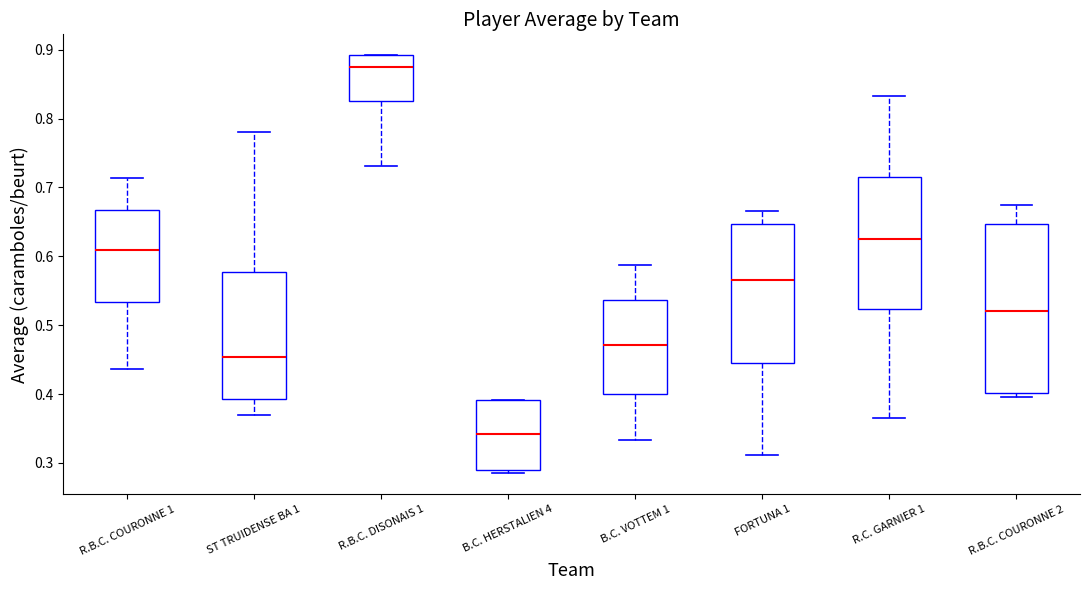

Reading left to right, read every box against the y-axis: the position of its median line, the range the box covers, and the ends of its whiskers. The values are not printed on the chart, so give them approximately, as read against the axis.

R.B.C. COURONNE 1: median 0.61, box 0.53 to 0.67, whiskers 0.44 to 0.71
ST TRUIDENSE BA 1: median 0.45, box 0.39 to 0.58, whiskers 0.37 to 0.78
R.B.C. DISONAIS 1: median 0.87, box 0.83 to 0.89, whiskers 0.73 to 0.89
B.C. HERSTALIEN 4: median 0.34, box 0.29 to 0.39, whiskers 0.29 (just below the box's lower edge) to 0.39
B.C. VOTTEM 1: median 0.47, box 0.40 to 0.54, whiskers 0.33 to 0.59
FORTUNA 1: median 0.57, box 0.45 to 0.65, whiskers 0.31 to 0.67
R.C. GARNIER 1: median 0.63, box 0.52 to 0.71, whiskers 0.37 to 0.83
R.B.C. COURONNE 2: median 0.52, box 0.40 to 0.65, whiskers 0.40 (just below the box's lower edge) to 0.68